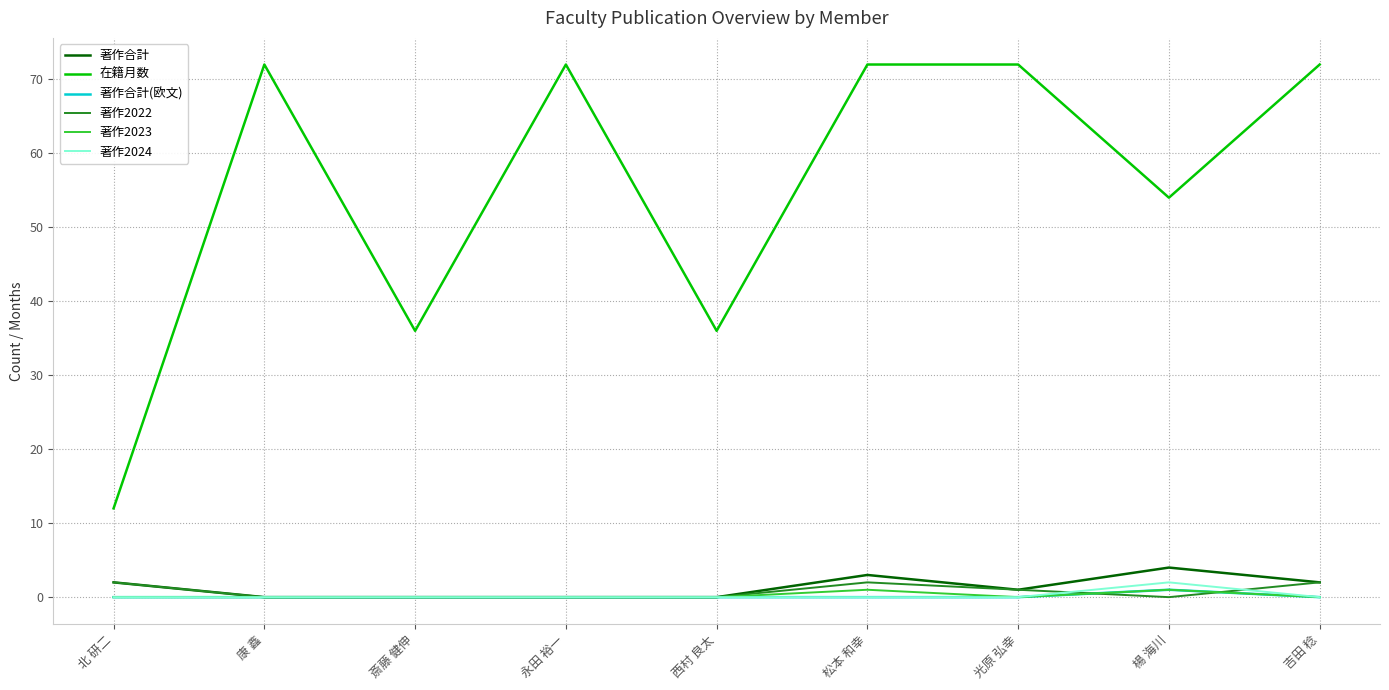

The 著作2022 series shows 2 at 北 研二. True or false?

True